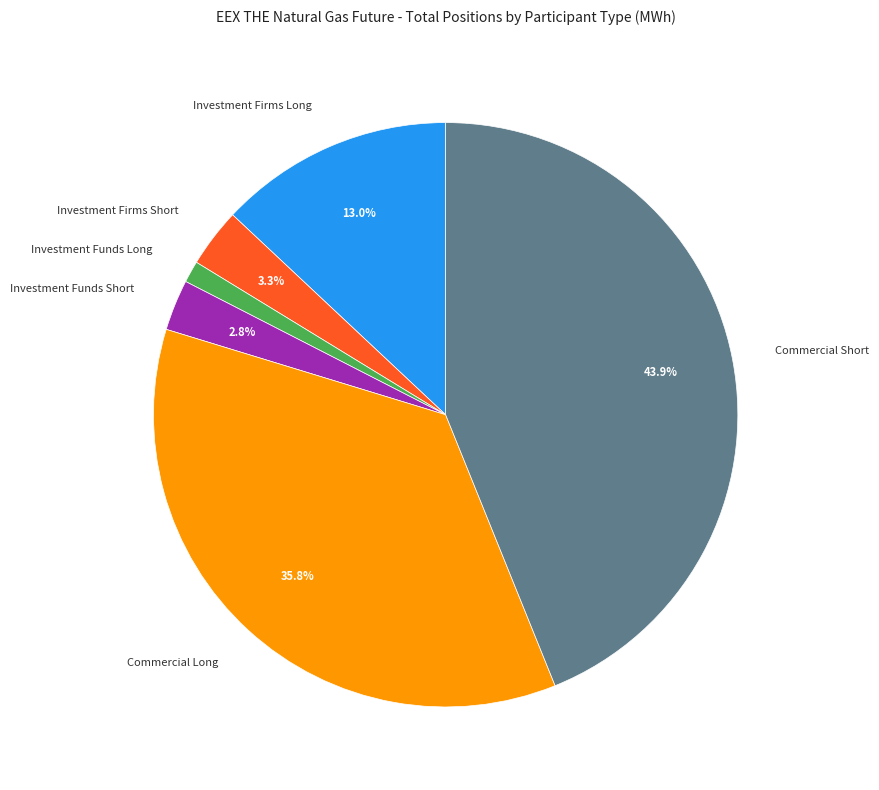

To the nearest percent, what is the difference between the Investment Firms Long and Investment Funds Short slice percentages?

10%